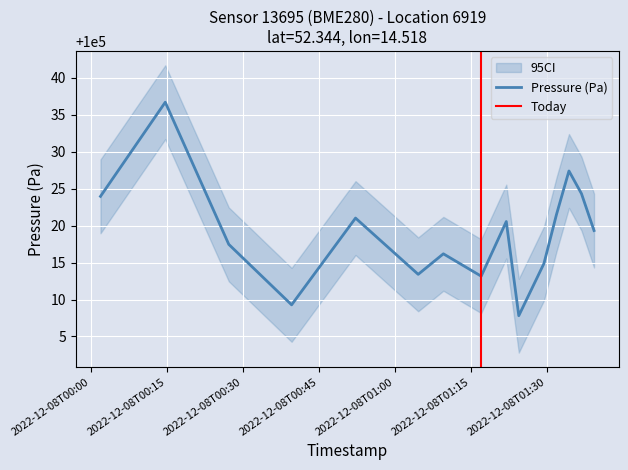

What is the lowest value of the Pressure (Pa) series?

100007.8